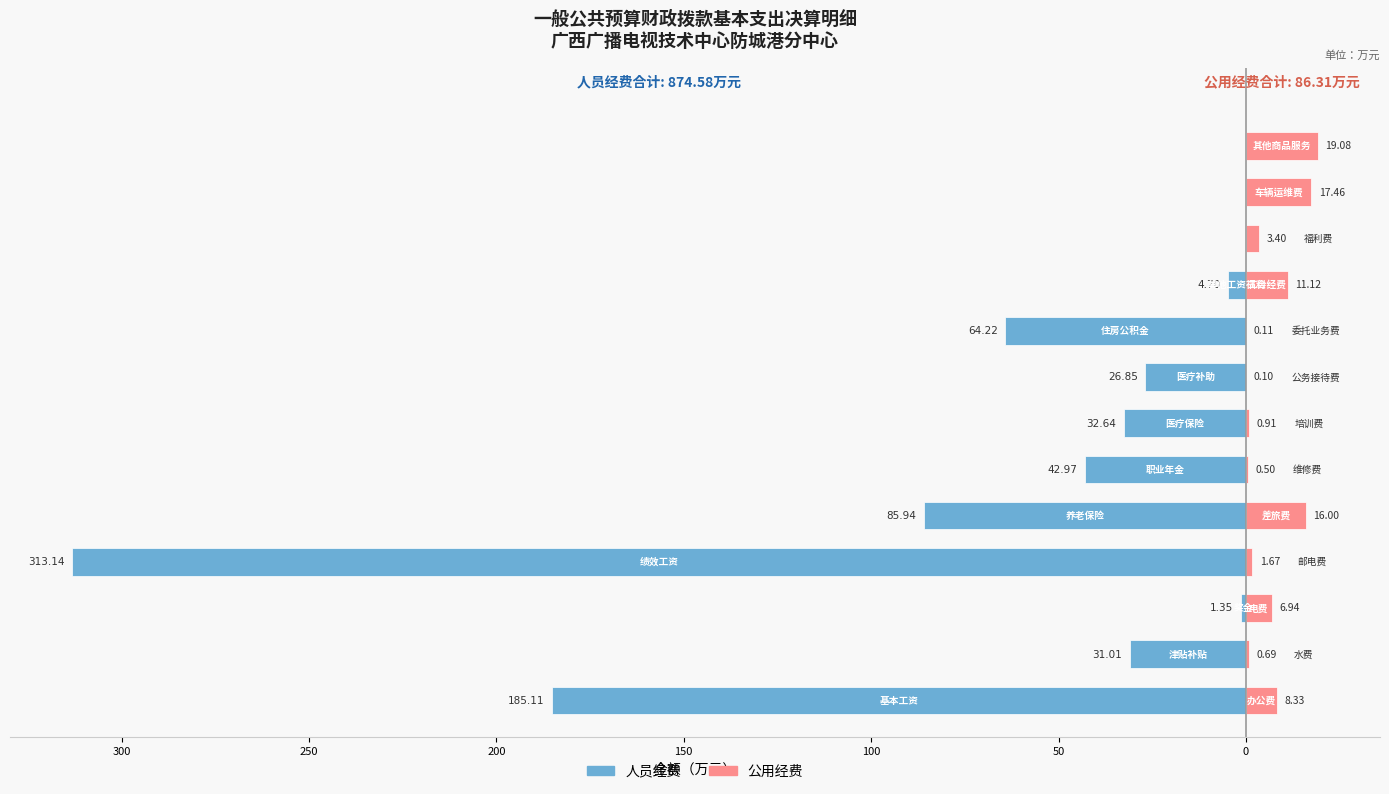

What is the sum of all 人员经费 values?

-787.9